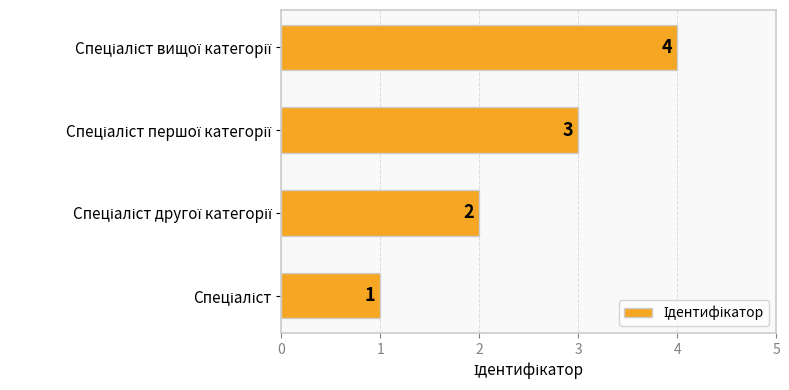

What is the maximum value shown in the chart?

4